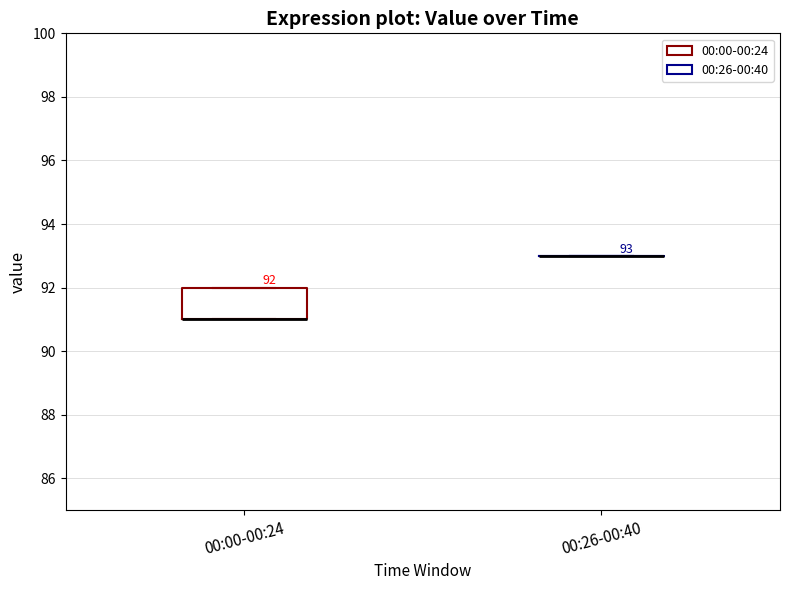

Comparing the boxes themselves (not the whiskers), which one is the tallest?

00:00-00:24